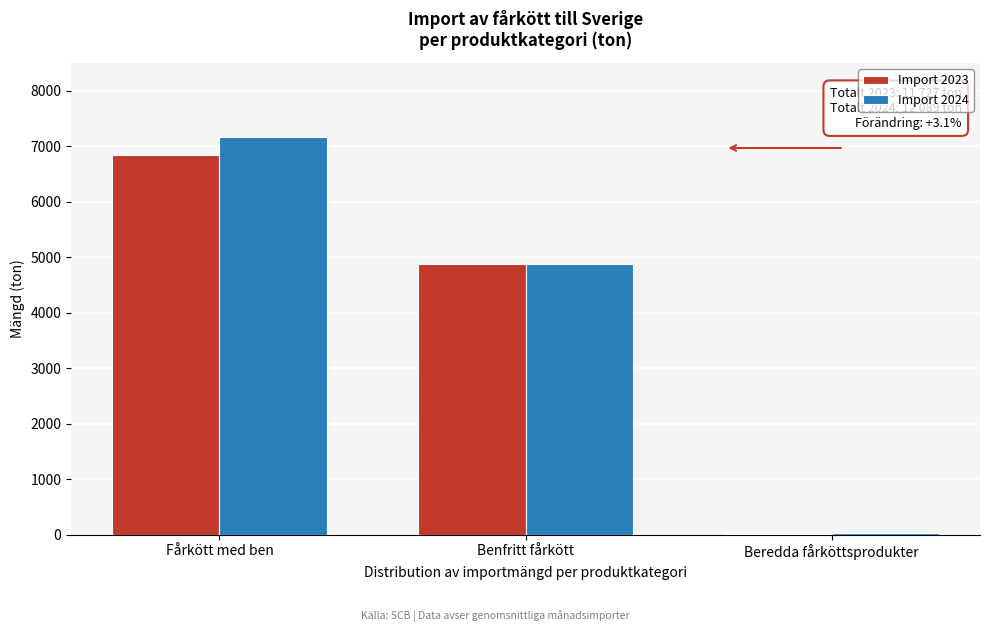

Reading left to right, what are all the values shown in this chart?

Import 2023: Fårkött med ben=6847.0	Benfritt fårkött=4871.7	Beredda fårköttsprodukter=8.0
Import 2024: Fårkött med ben=7177.0	Benfritt fårkött=4880.0	Beredda fårköttsprodukter=32.0